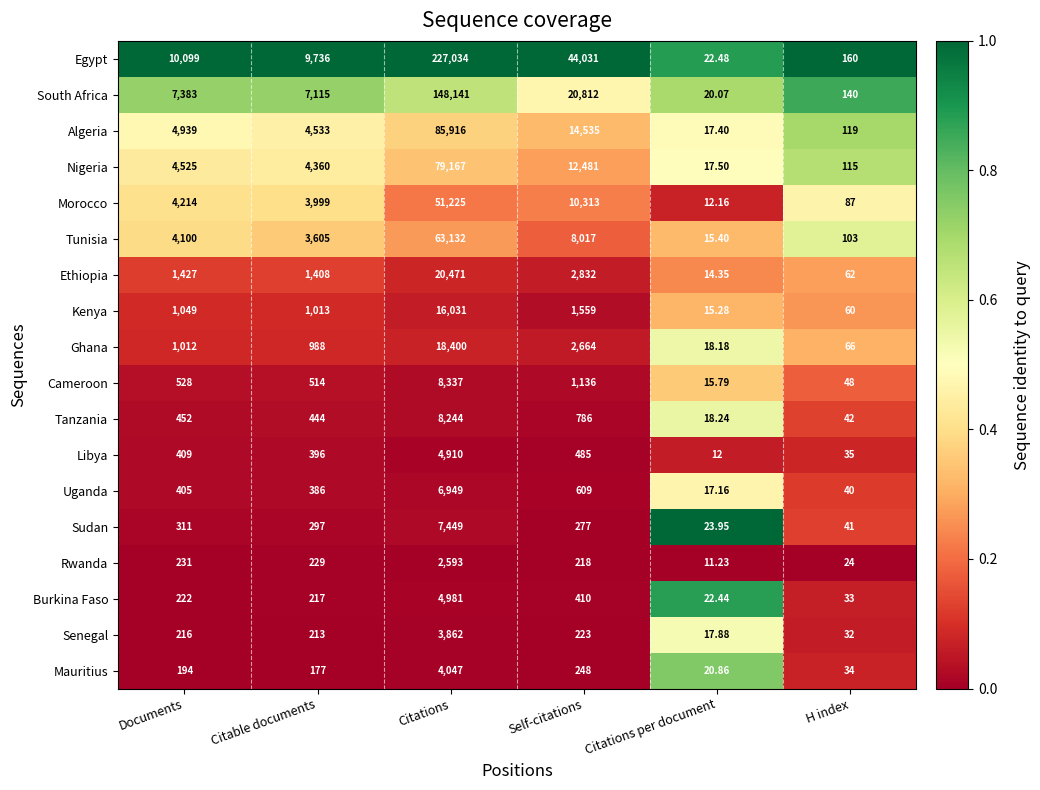

List the series in order of their peak value, lowest first.

Rwanda, Senegal, Mauritius, Libya, Burkina Faso, Uganda, Sudan, Tanzania, Cameroon, Kenya, Ghana, Ethiopia, Morocco, Tunisia, Nigeria, Algeria, South Africa, Egypt